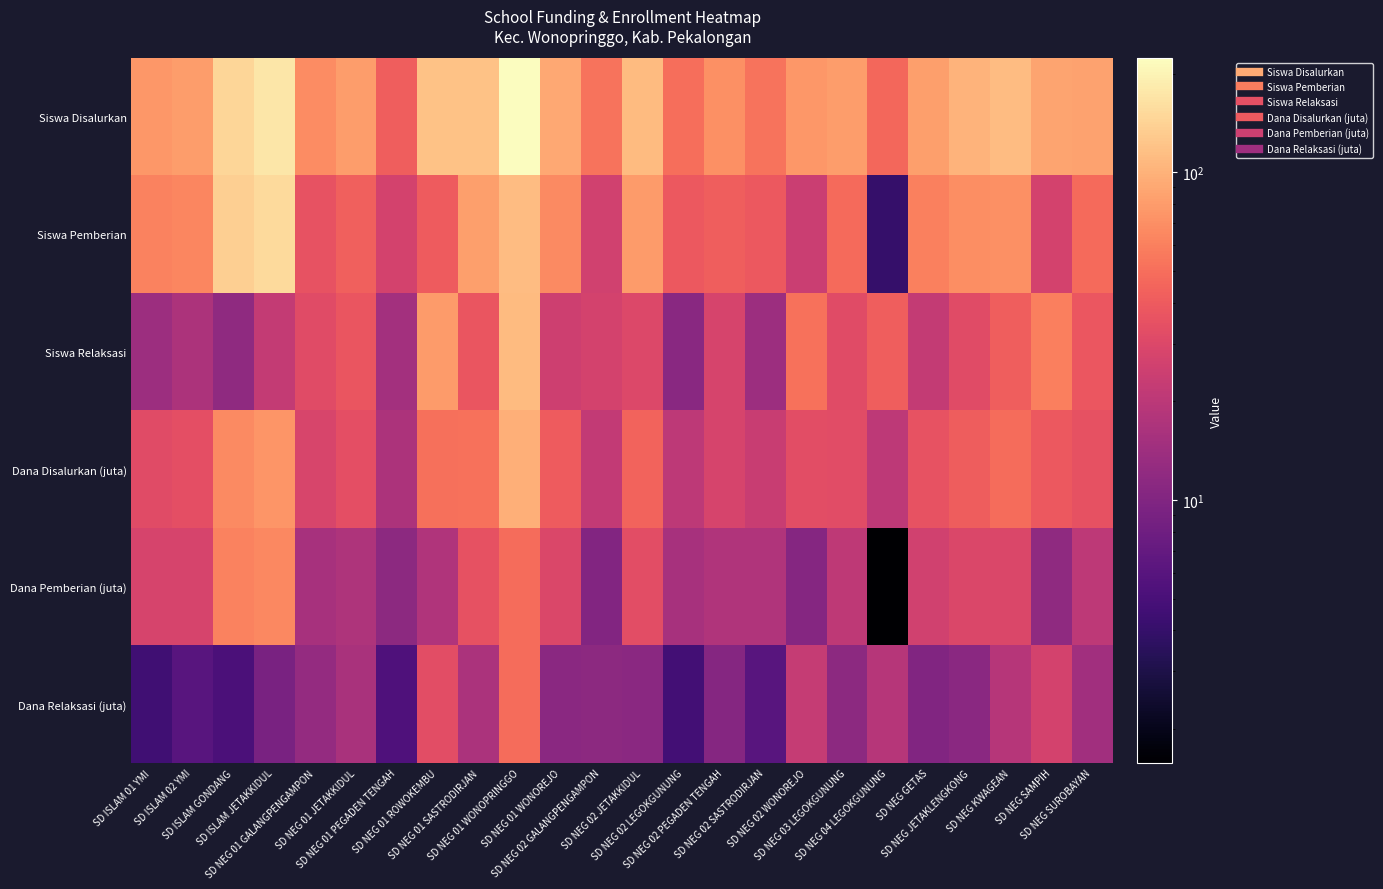

How many categories are shown in the chart?

24